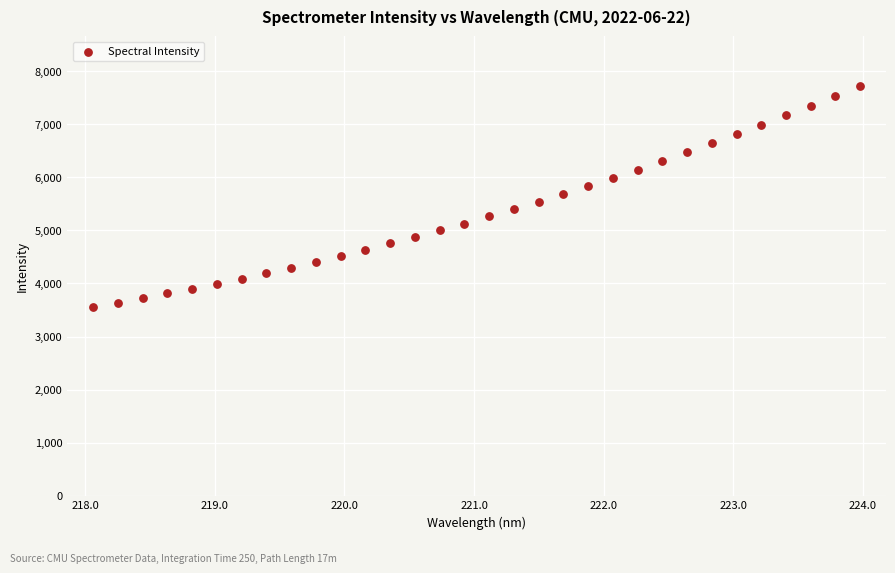

What is the range of X values (max minus min)?

5.9